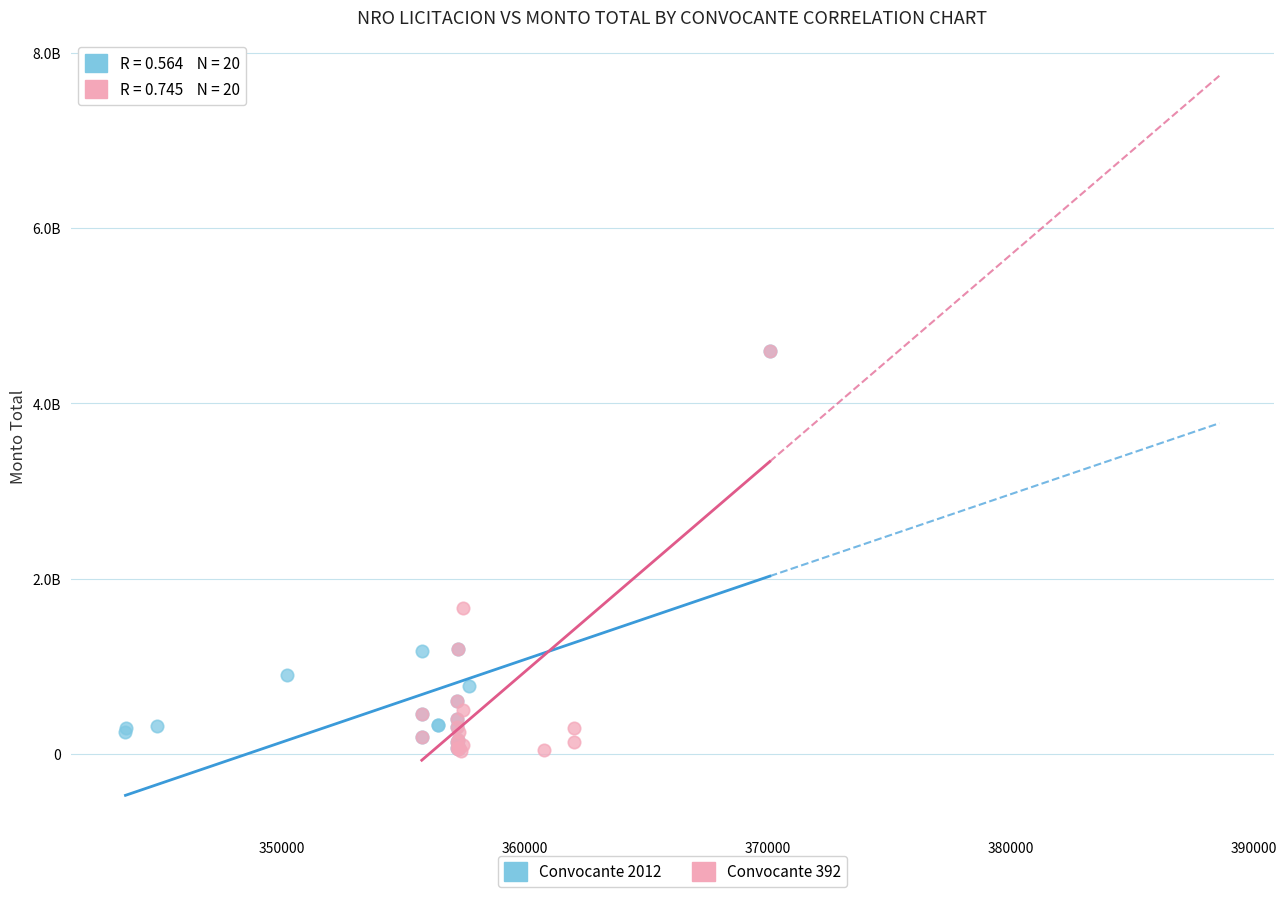

What are all the series names shown in the legend?

Convocante 2012, Convocante 392